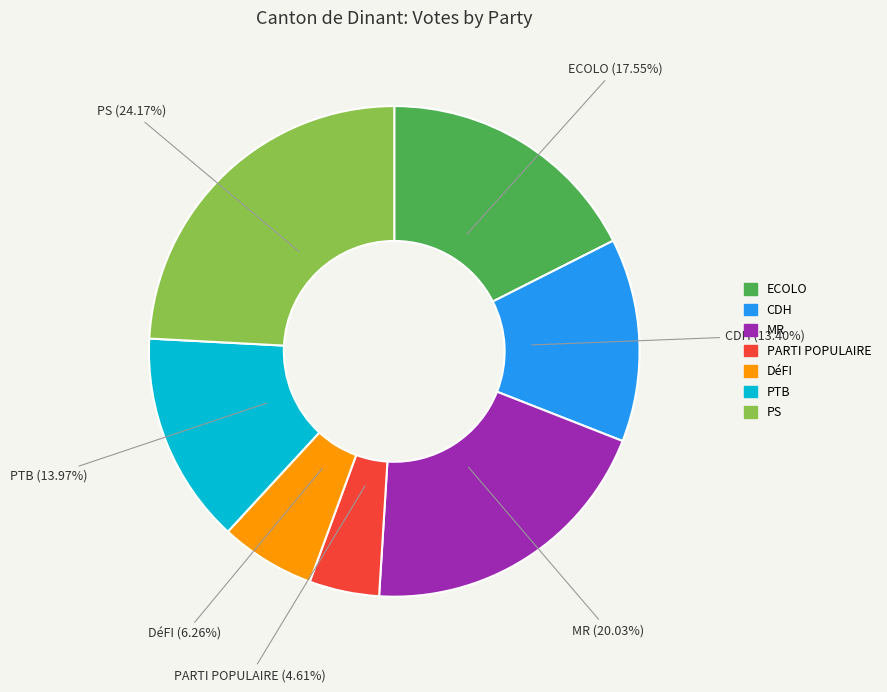

Rank the categories by value from highest to lowest.

PS, MR, ECOLO, PTB, CDH, DéFI, PARTI POPULAIRE